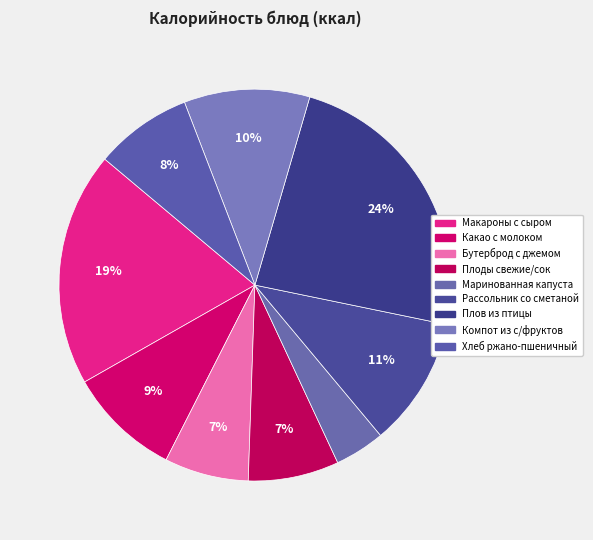

What is the change in value from Какао с молоком to Плов из птицы?

+185